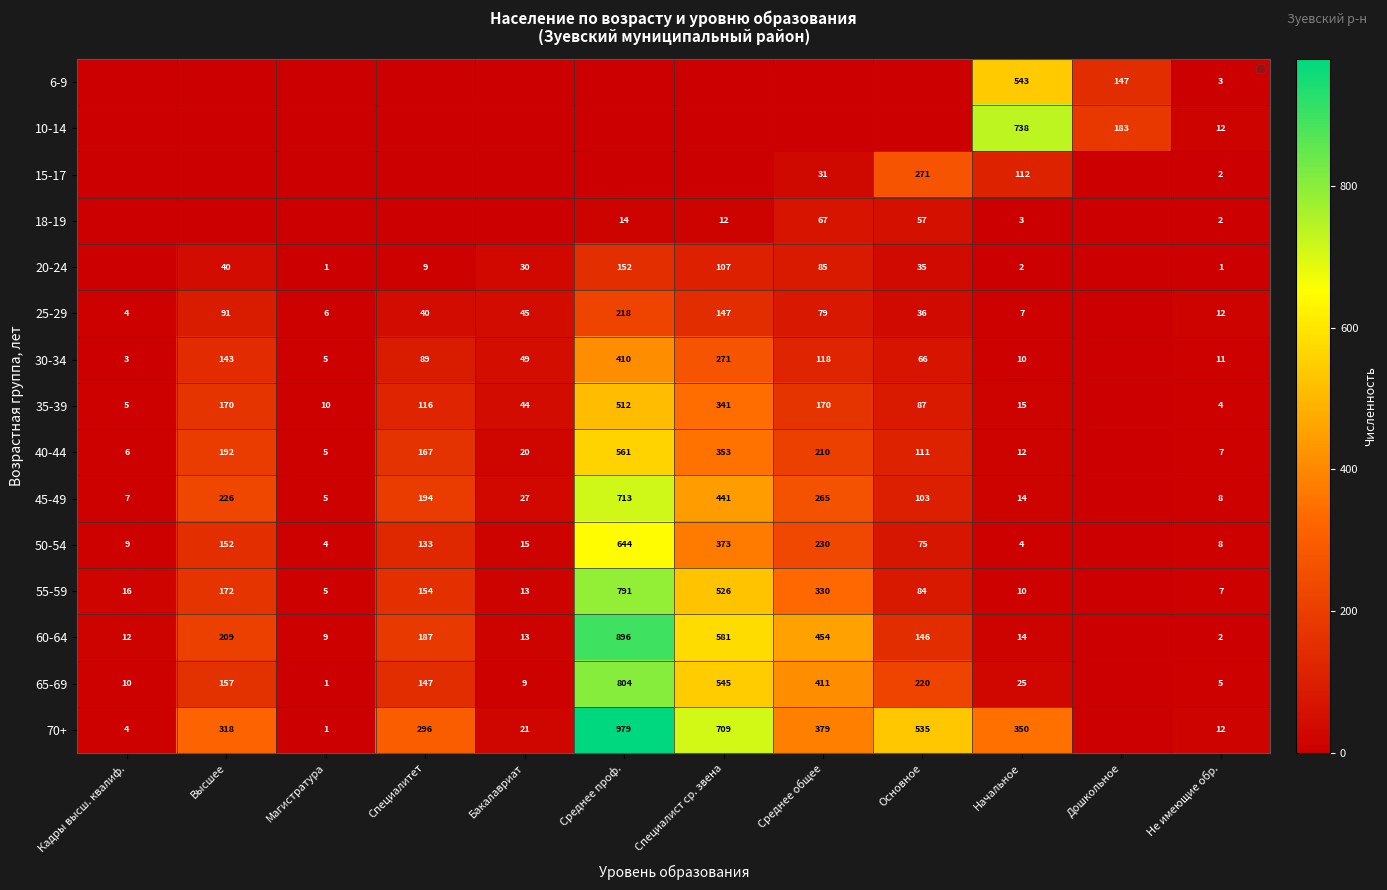

What is the spread (max minus min) of values at Специалитет?

296